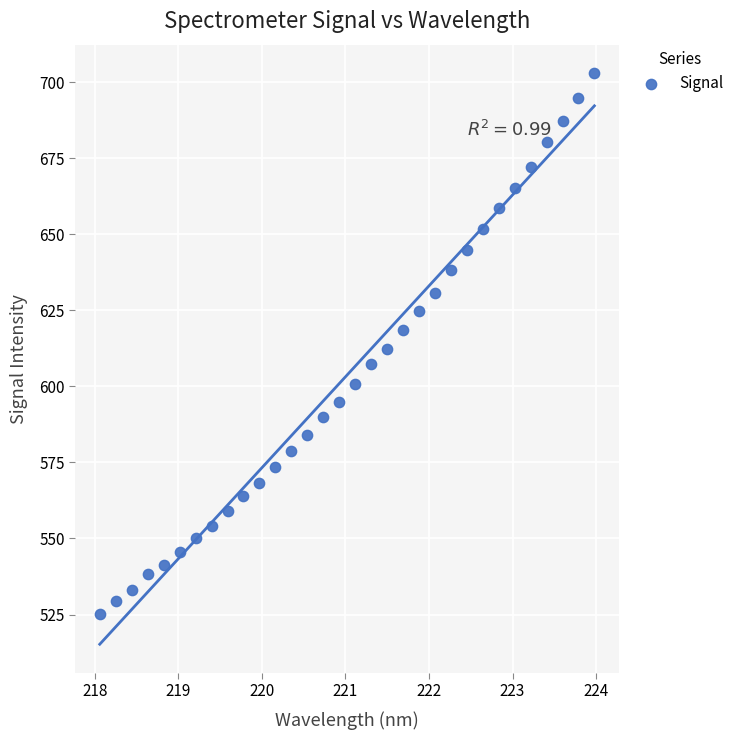

What is the range of X values (max minus min)?

5.9